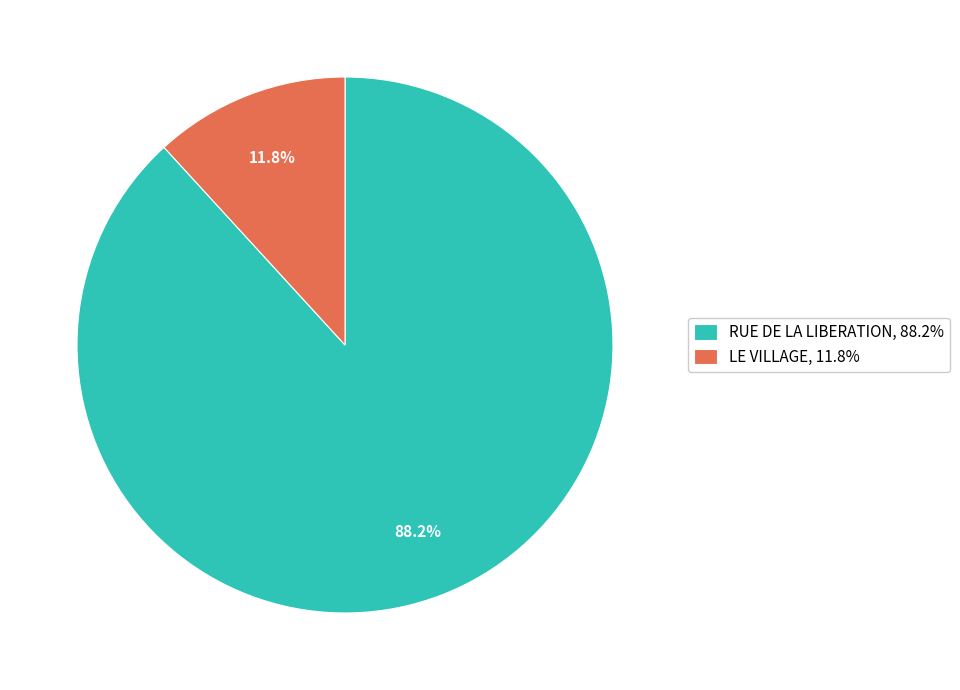

Rank the categories by value from highest to lowest.

RUE DE LA LIBERATION, 88.2%, LE VILLAGE, 11.8%